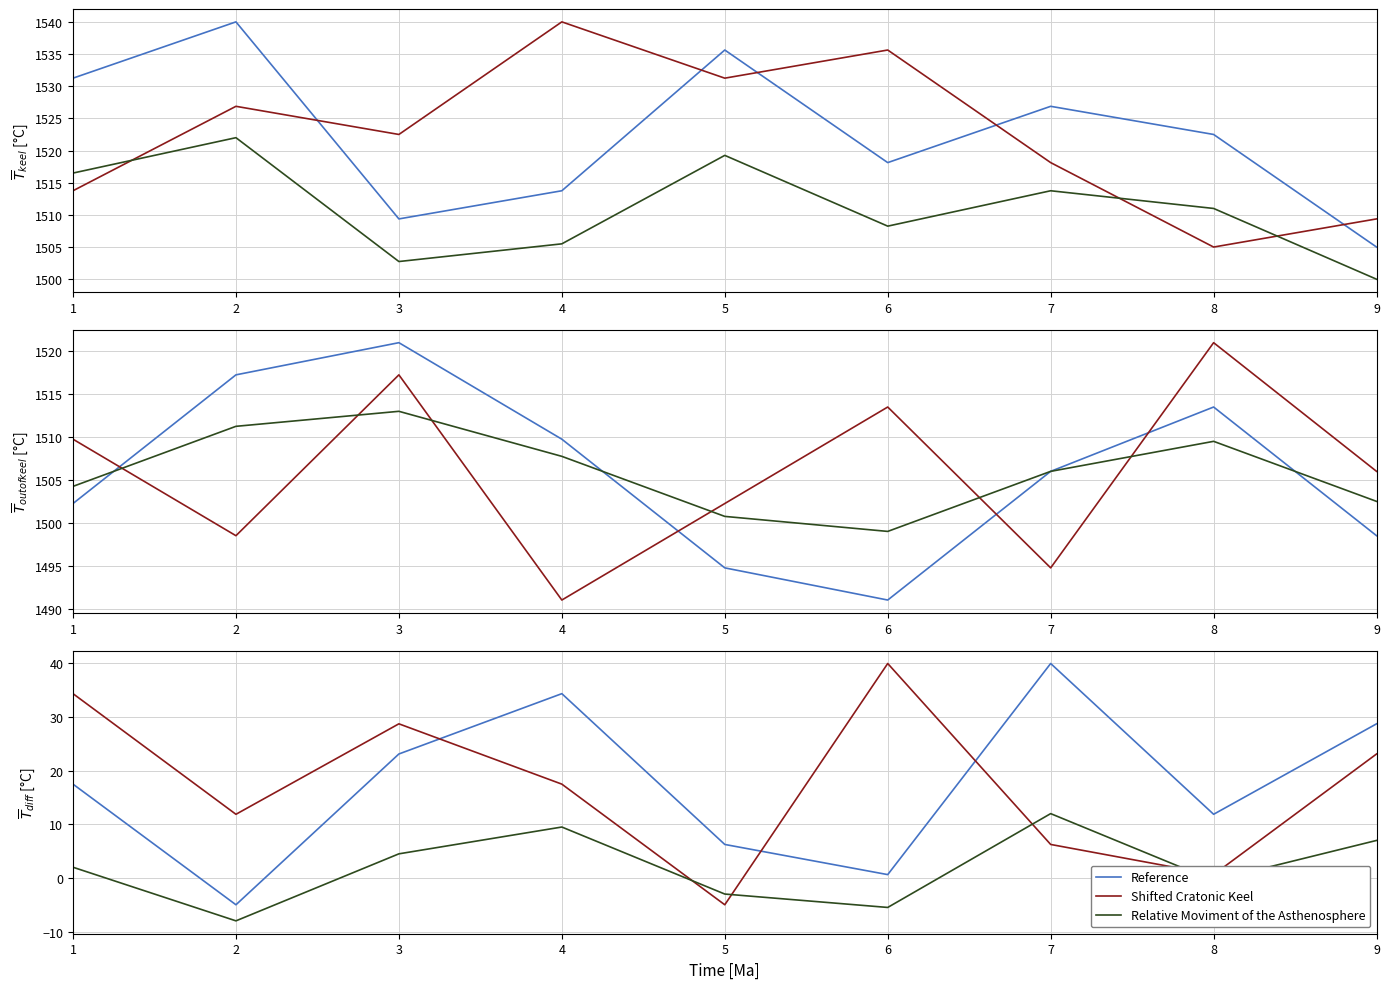

Read the Relative Moviment of the Asthenosphere value at 4.

9.5